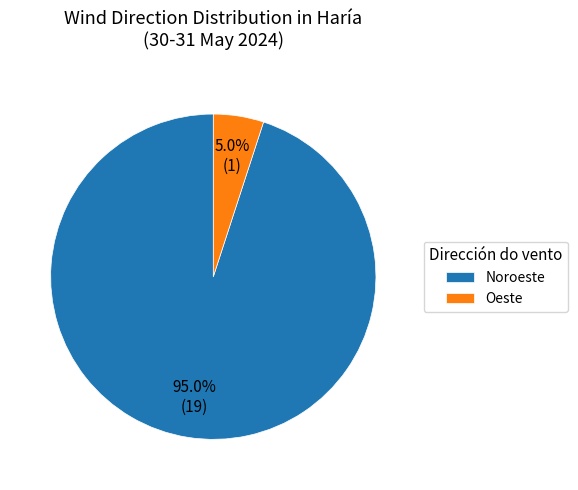

How many slices are in this pie chart?

2